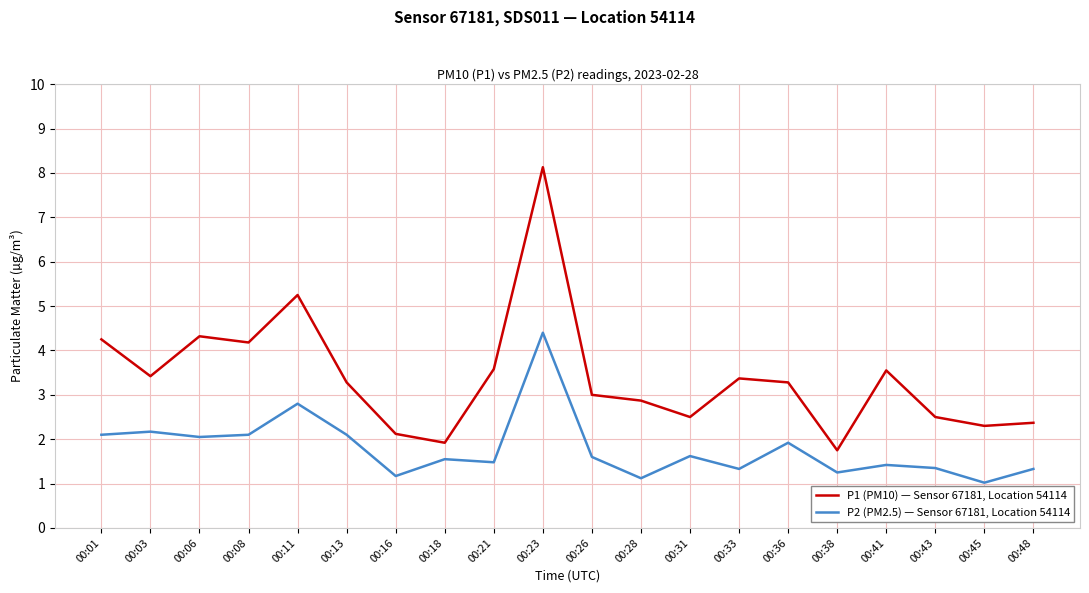

How many distinct data groups are displayed?

2